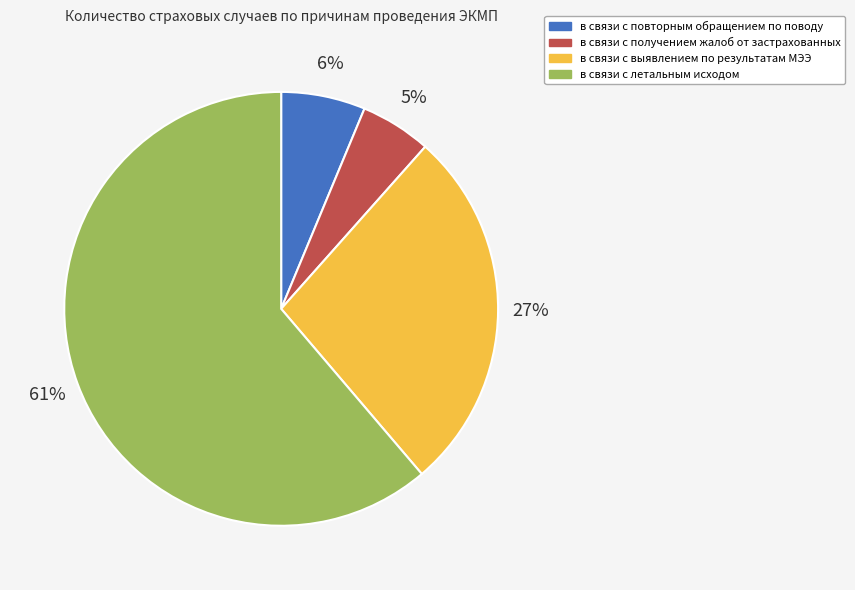

Is there any slice that represents more than half of the pie?

Yes